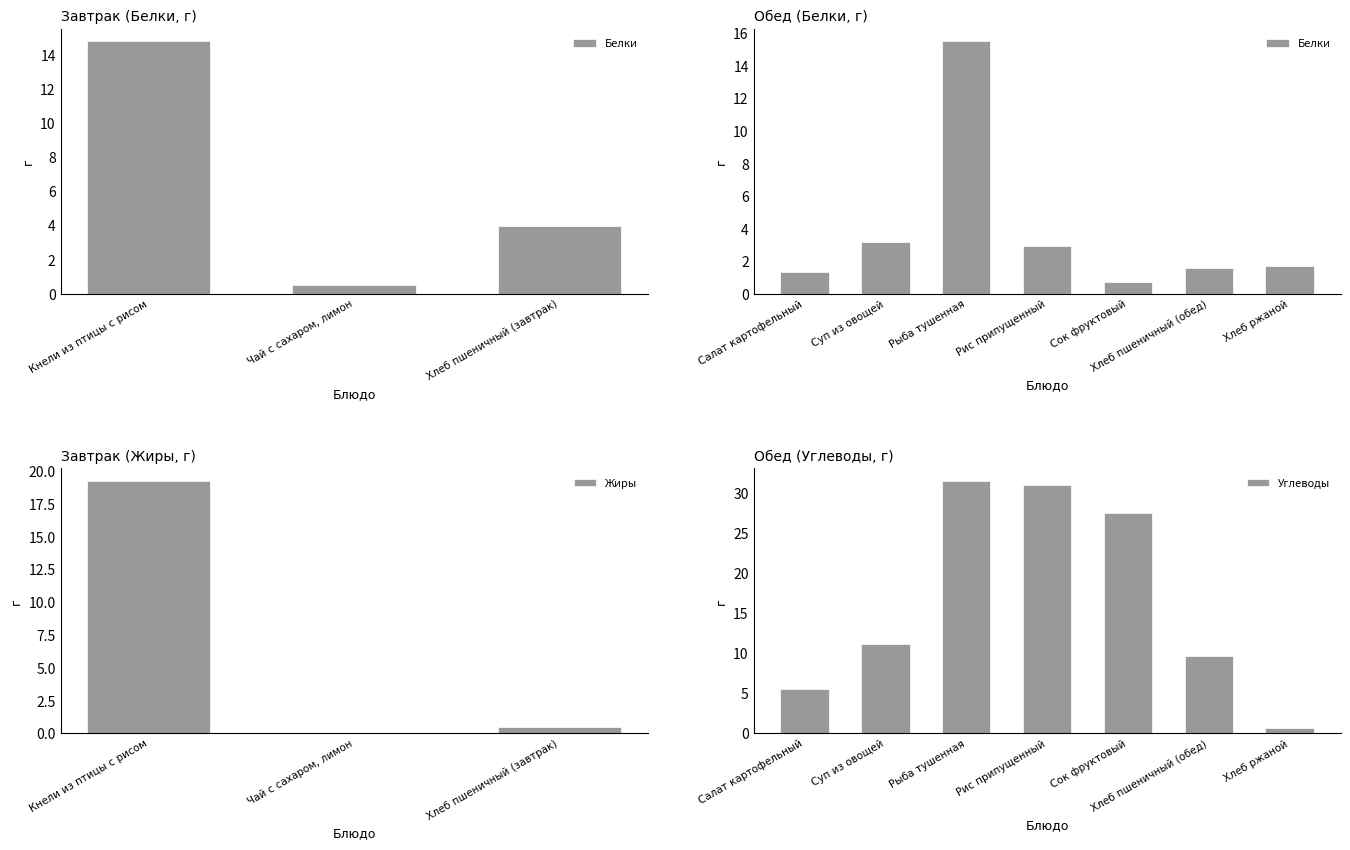

What are all the series names shown in the legend?

Белки, Жиры, Углеводы